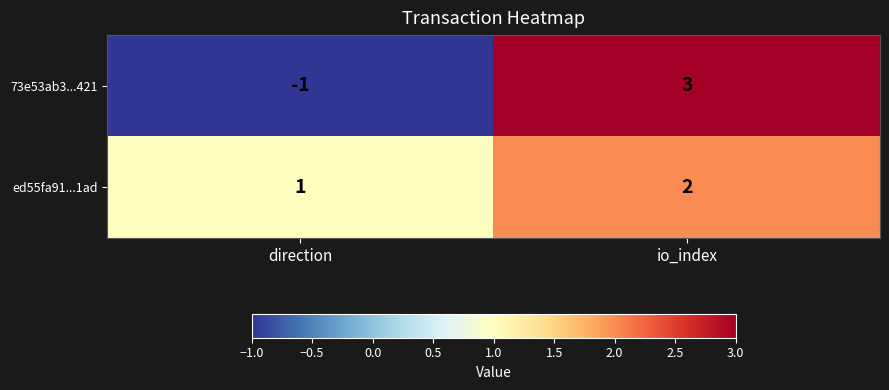

At how many categories does at least one series exceed 0?

2